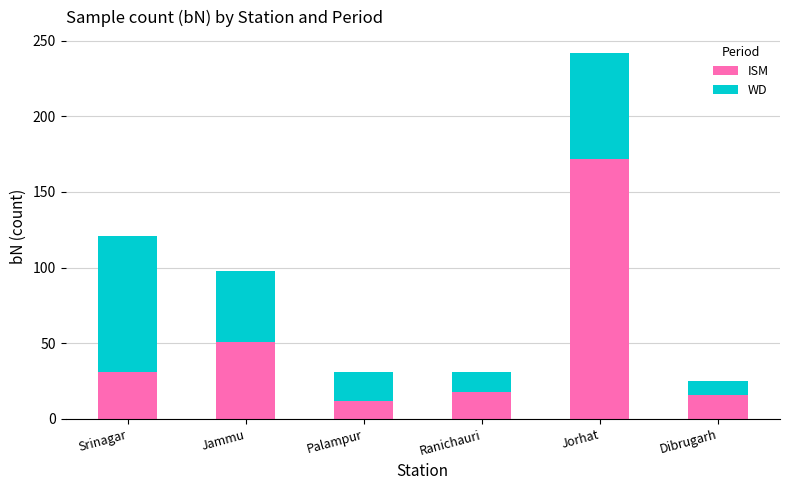

True or false: ISM has a value of 172 at Jorhat.

True